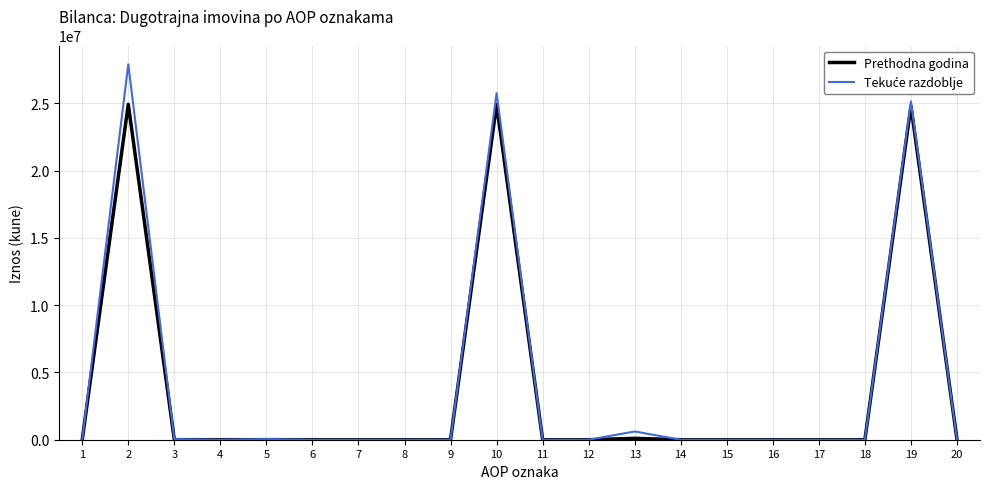

The value of Prethodna godina at 12 is -14865494. True or false?

False